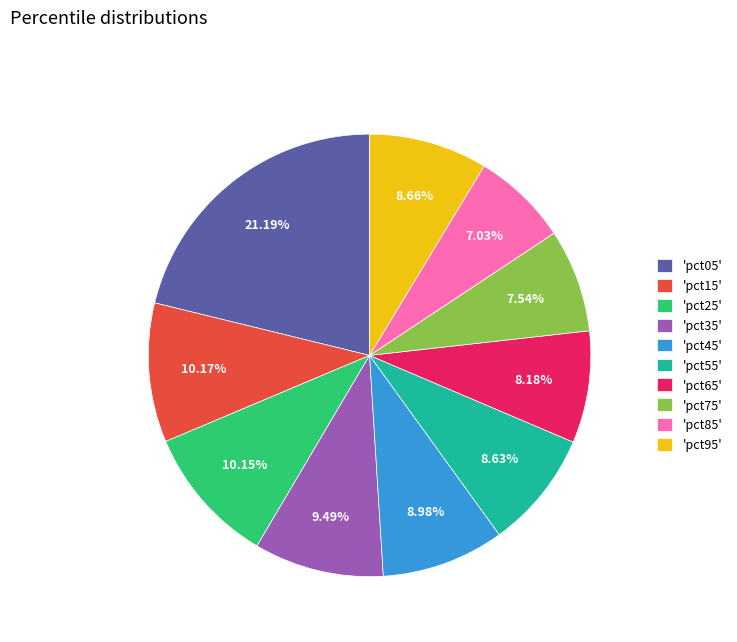

Which slice is the smallest?

'pct85'